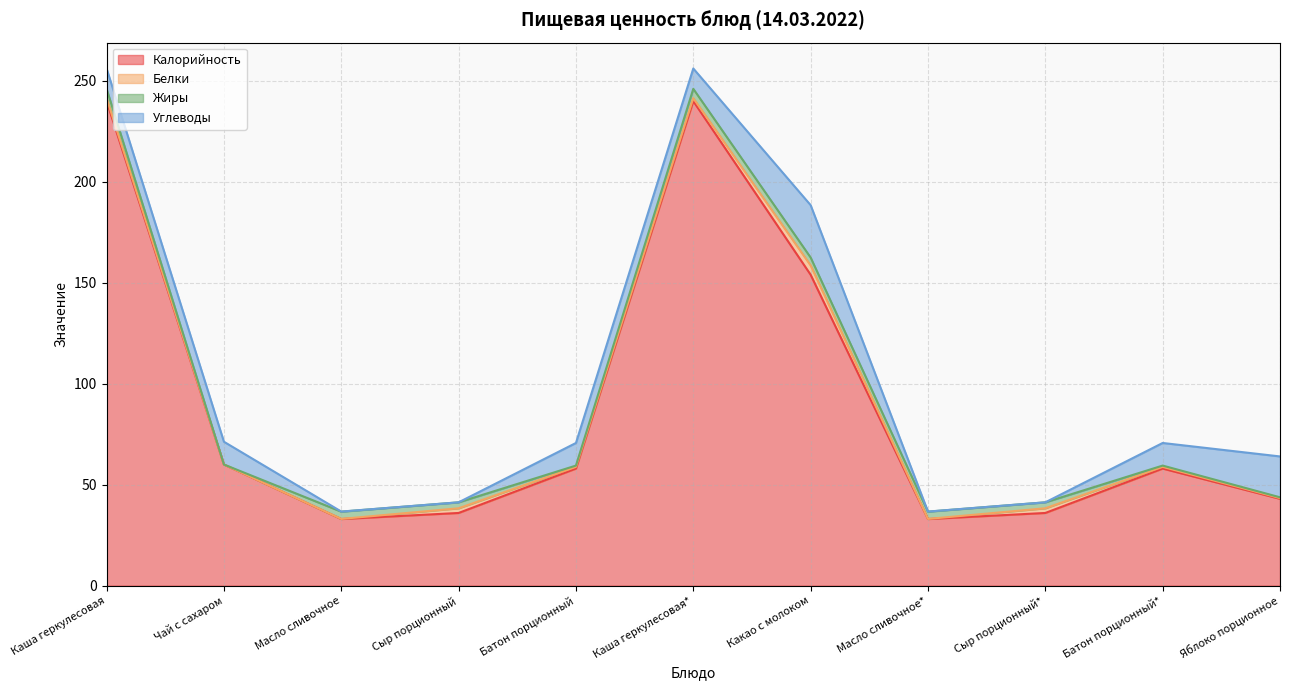

True or false: Калорийность and Жиры cross at least once.

False